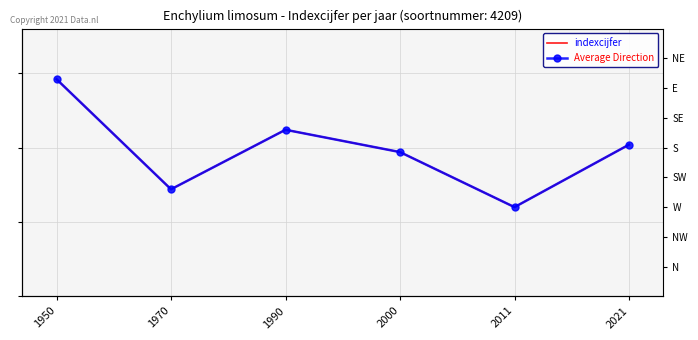

Which series has the widest spread of values?

indexcijfer